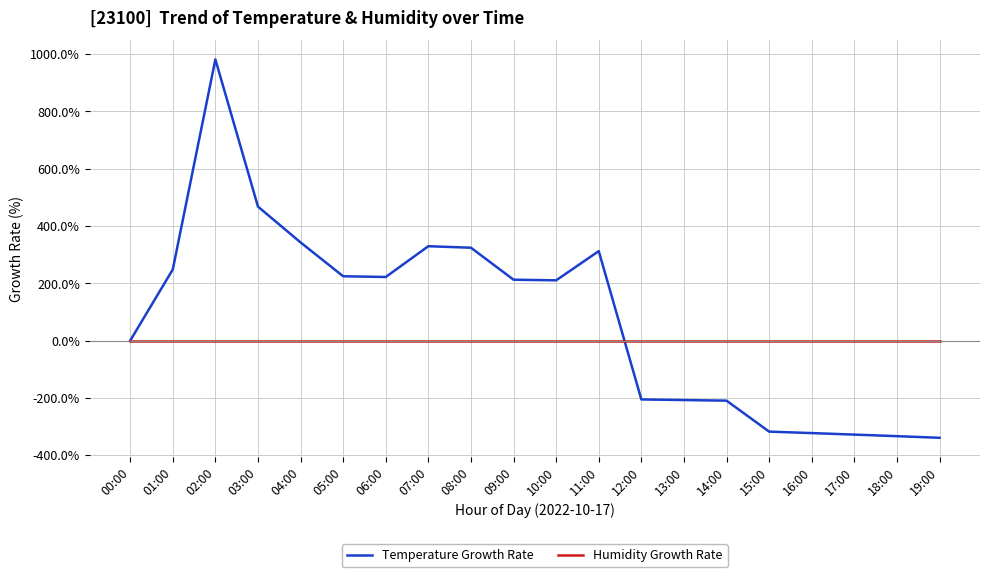

The value of Humidity Growth Rate at 00:00 is 0.0. True or false?

True